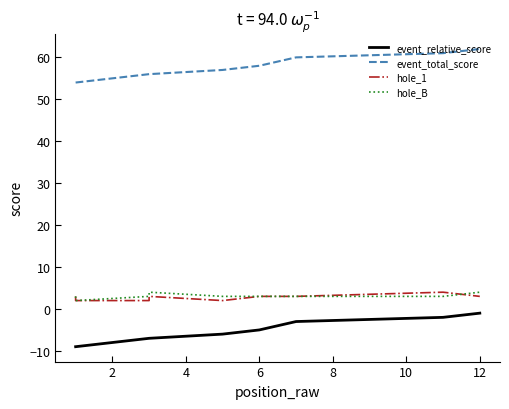

In hole_1, how many points are higher than both neighbors (excluding endpoints)?

2